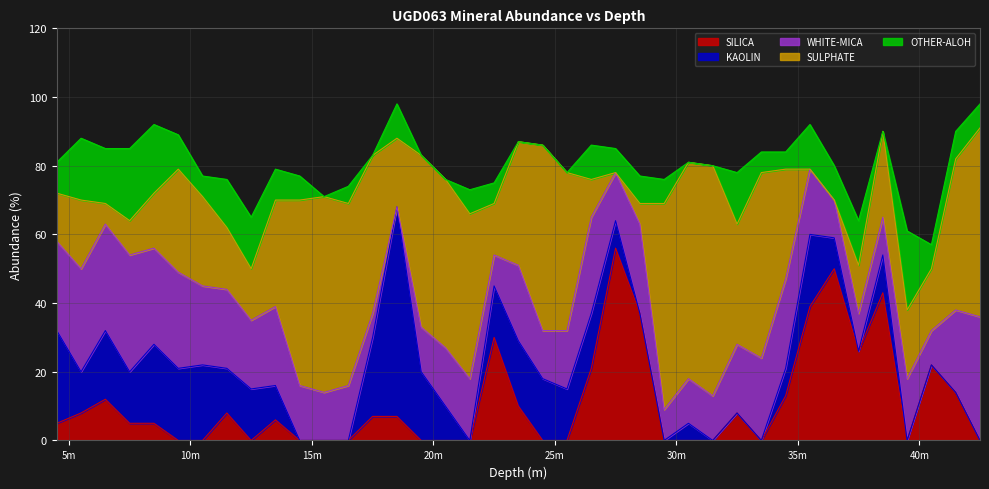

Where is the first local maximum for SULPHATE?

5.5